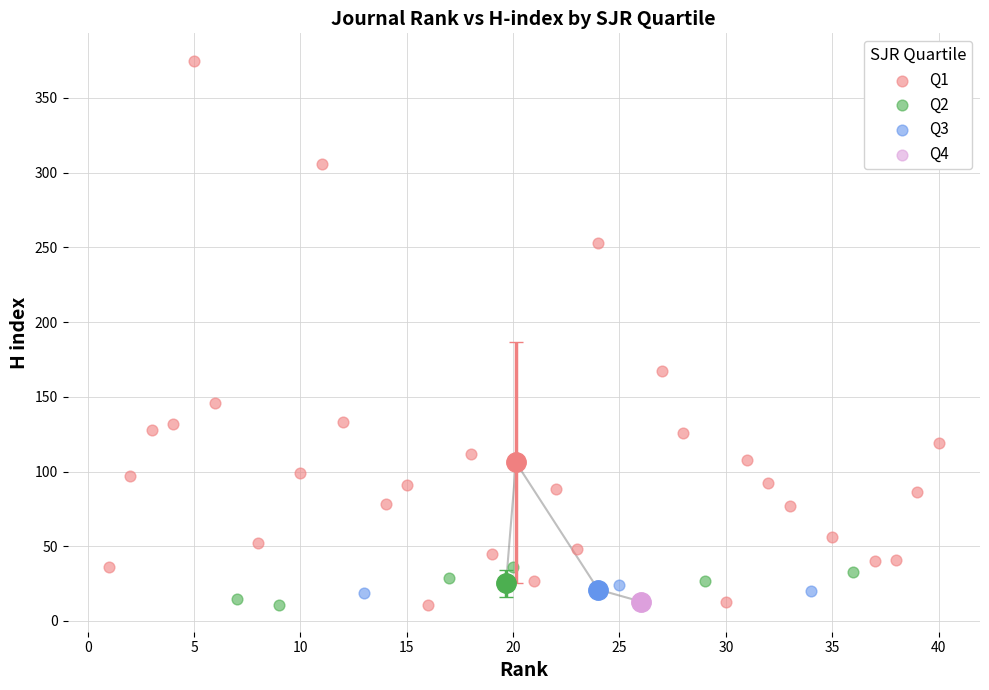

What are all the series names shown in the legend?

Q1, Q2, Q3, Q4